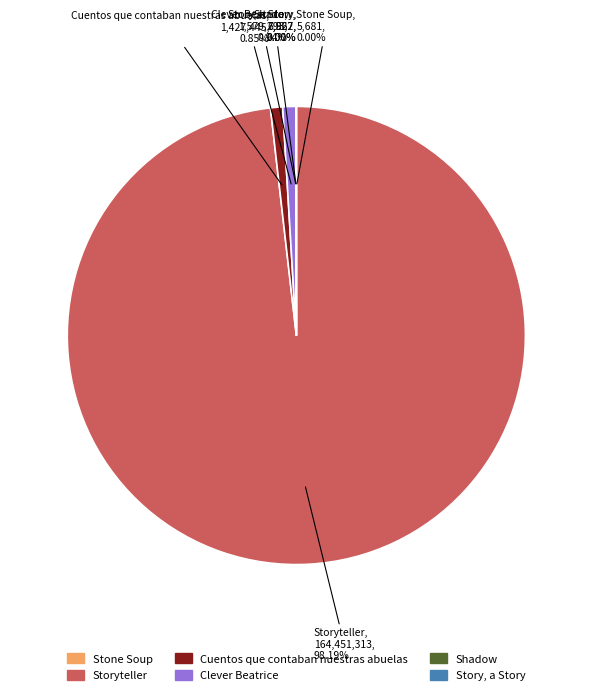

To the nearest percent, what is the average slice percentage?

17%